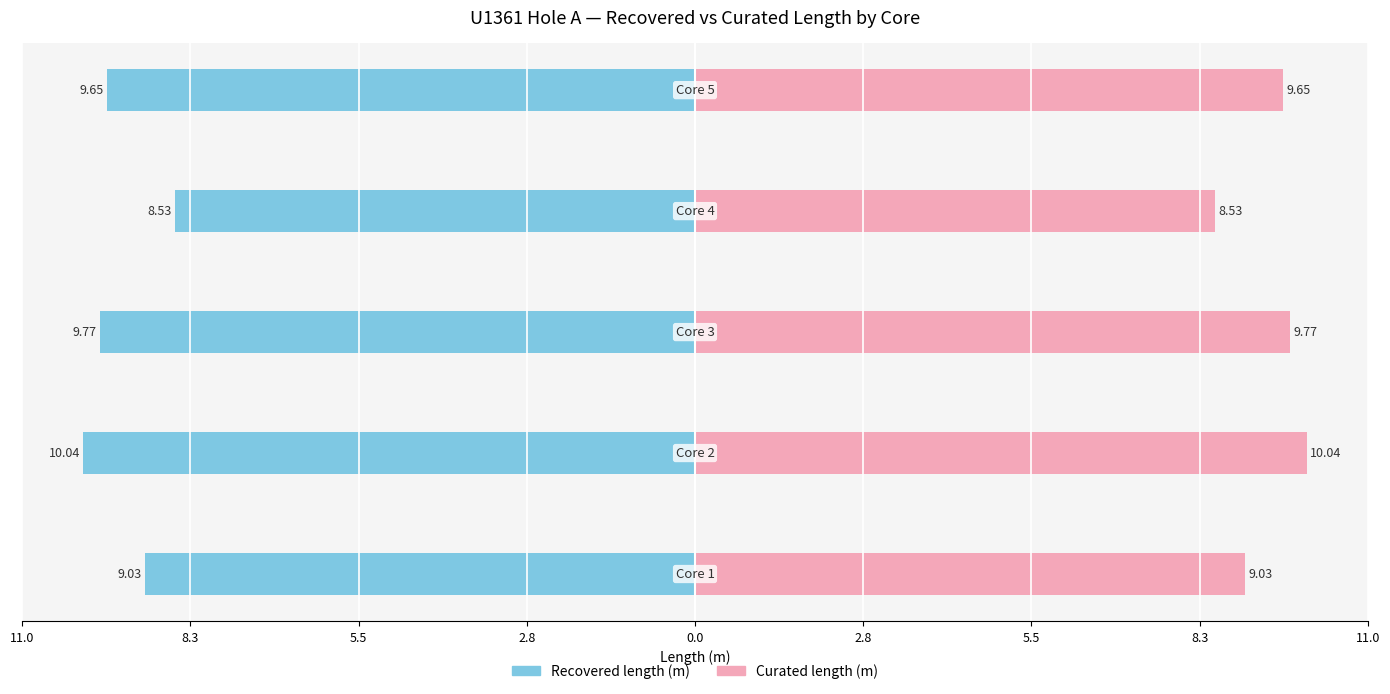

List the series in order of their overall mean, lowest first.

Recovered length (m), Curated length (m)